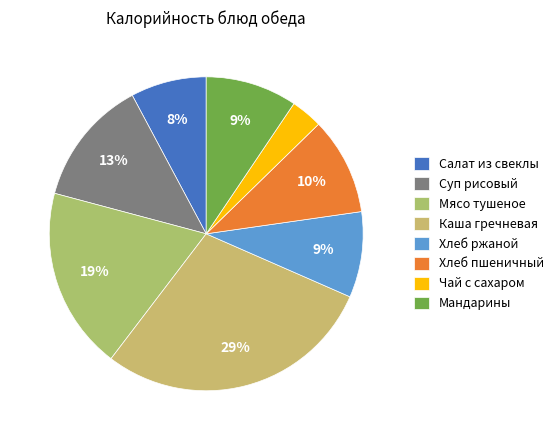

The Мандарины slice represents 9% of the pie. True or false?

True